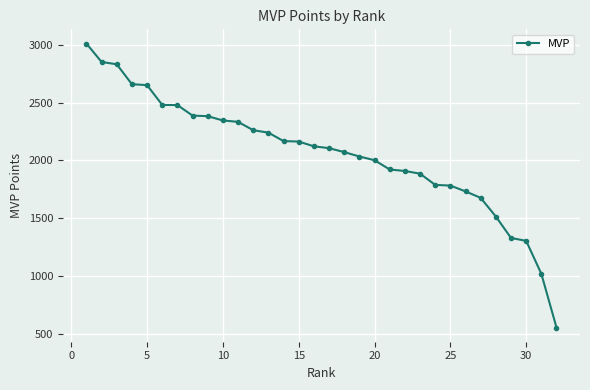

What is the difference between the second highest and second lowest values?

1828